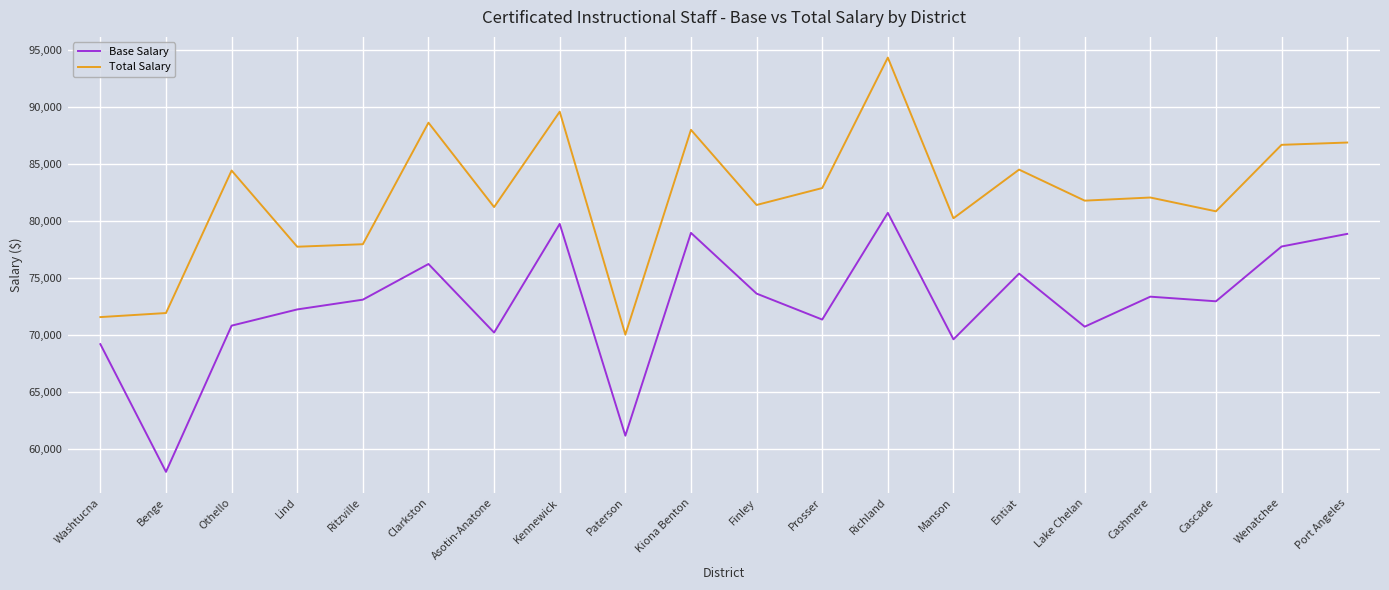

Is it true that Base Salary equals 106944 at Prosser?

False